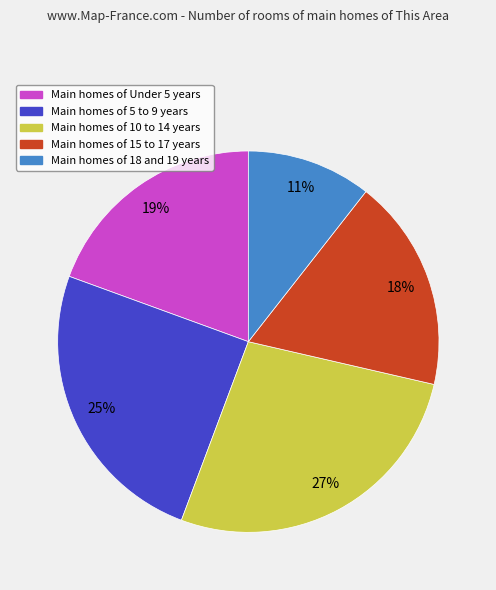

To the nearest percent, what is the average slice percentage?

20%